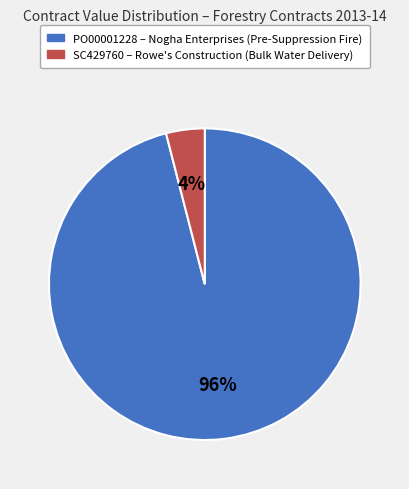

Does any single category account for the majority?

Yes